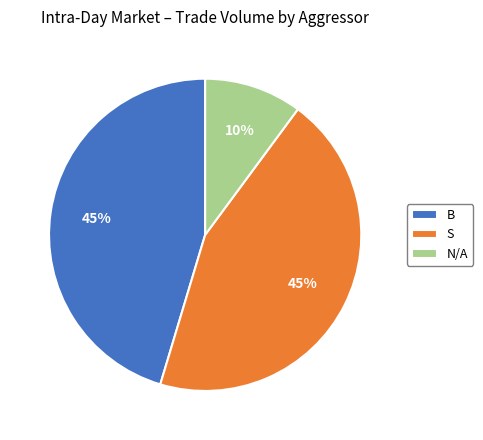

True or false: N/A accounts for 24% of the total.

False